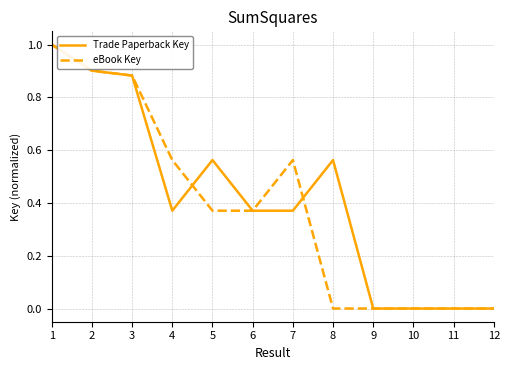

Is this an area chart (filled region under the line)?

No